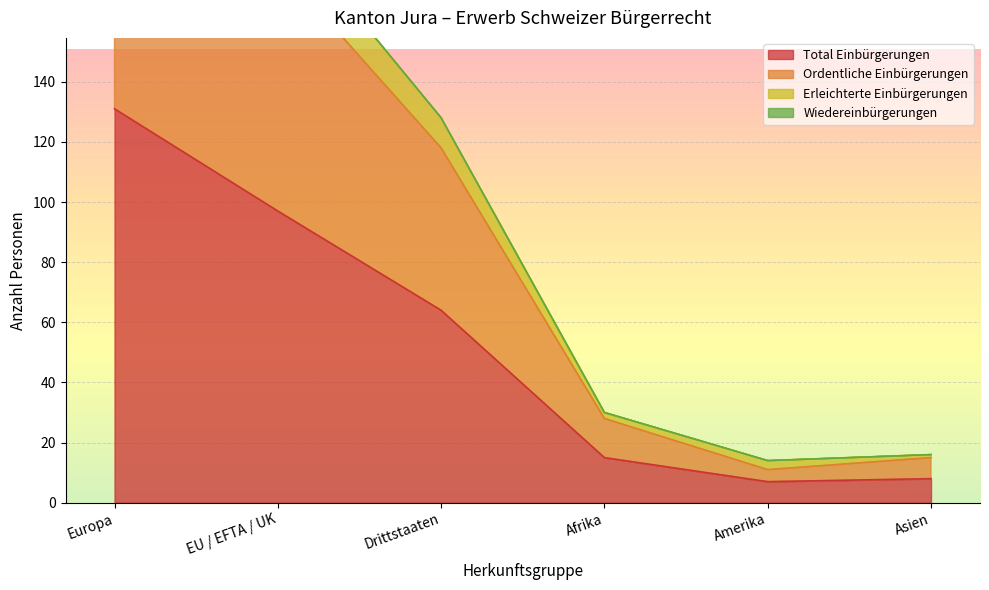

Is the value of Total Einbürgerungen at Europa greater than the value of Erleichterte Einbürgerungen at Asien?

Yes